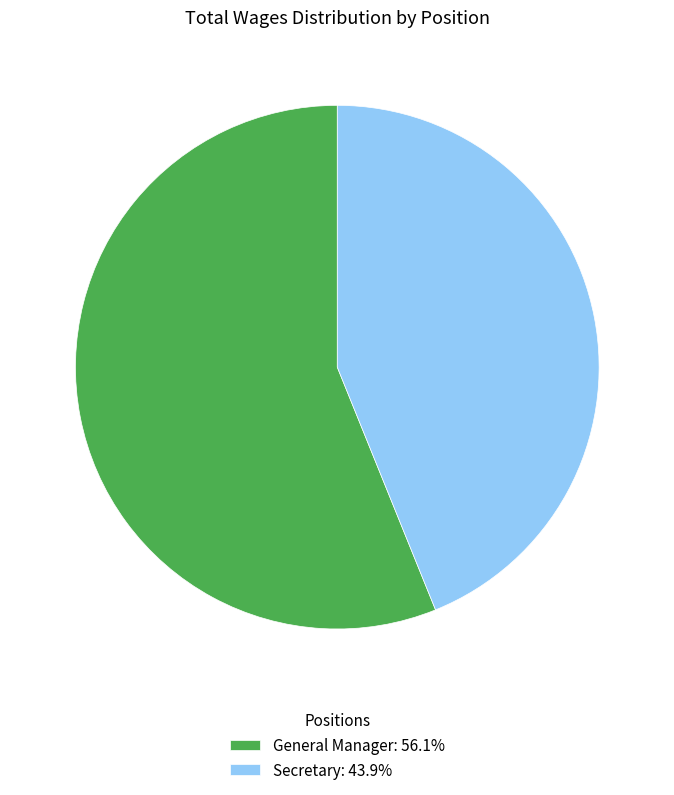

What is the smallest slice in the pie chart?

Secretary